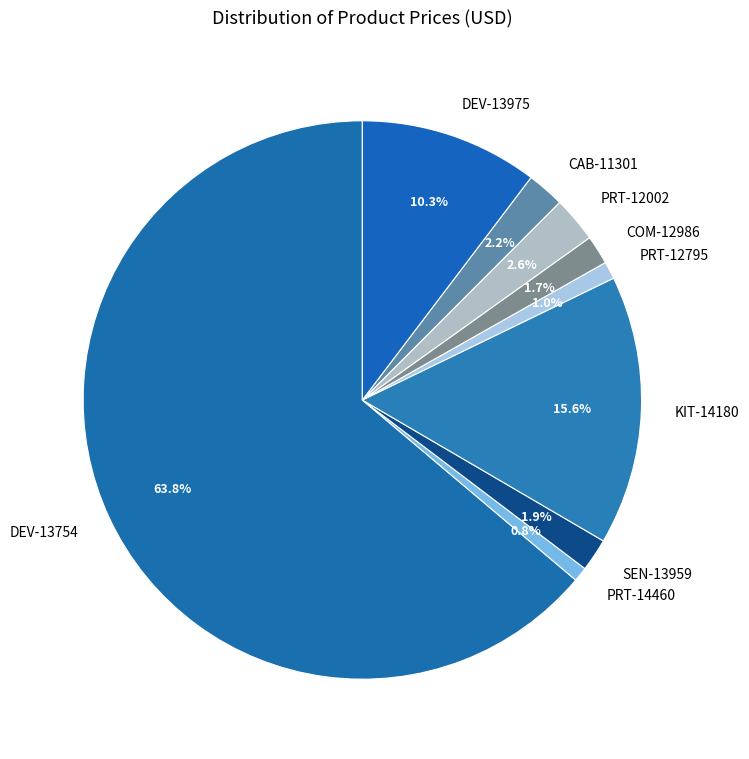

How many segments does this pie chart have?

9